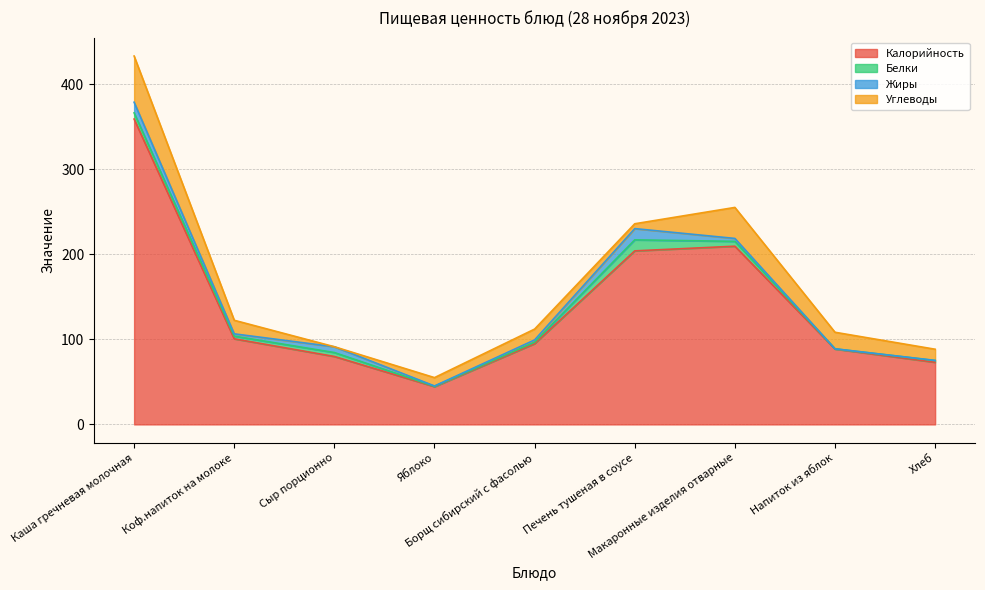

At which category does the chart reach its minimum across all series?

Сыр порционно